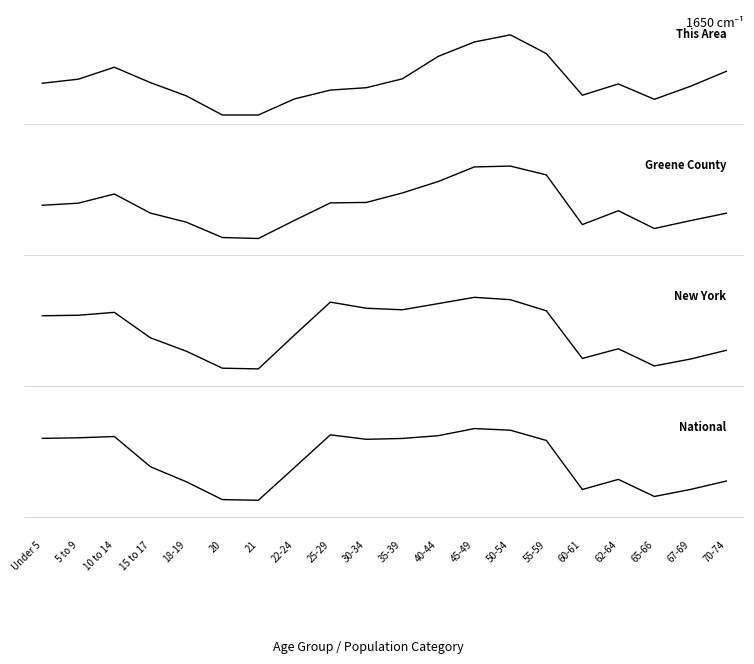

How many lines are shown in the chart?

4